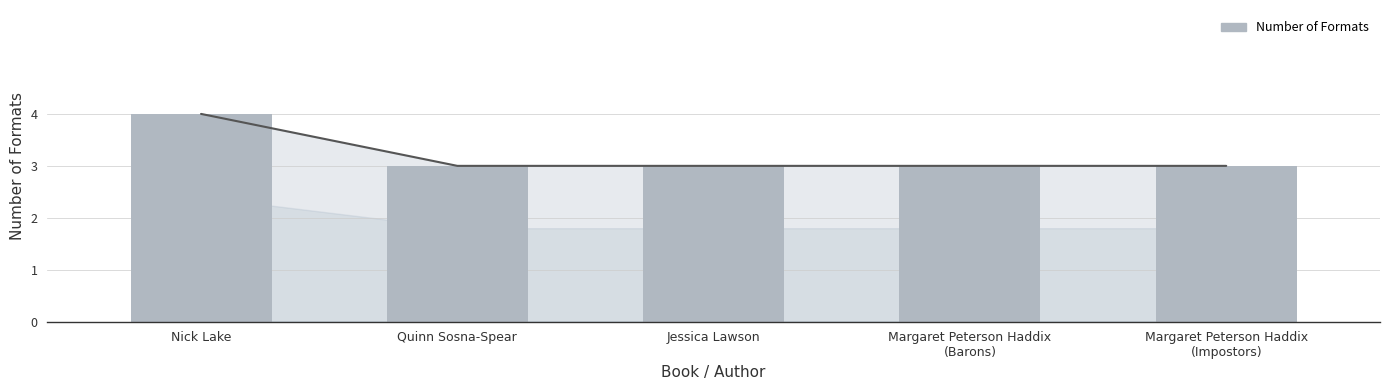

What is the value of the 1st bar from the left?

4